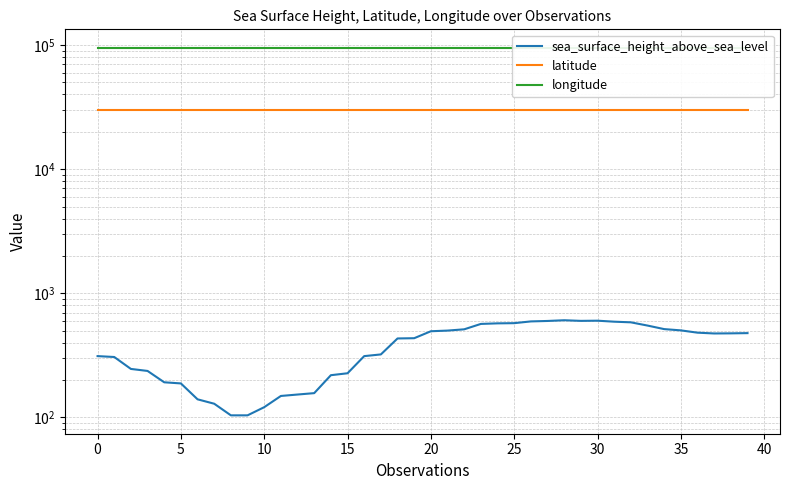

What is the value of the latitude point at the 18th from the left?

29726.3